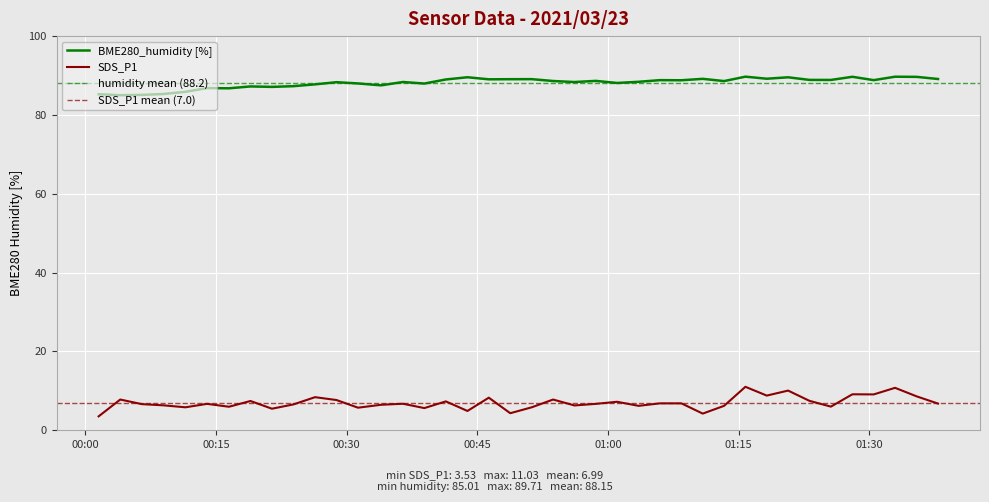

True or false: BME280_humidity [%] and SDS_P1 cross at least once.

False